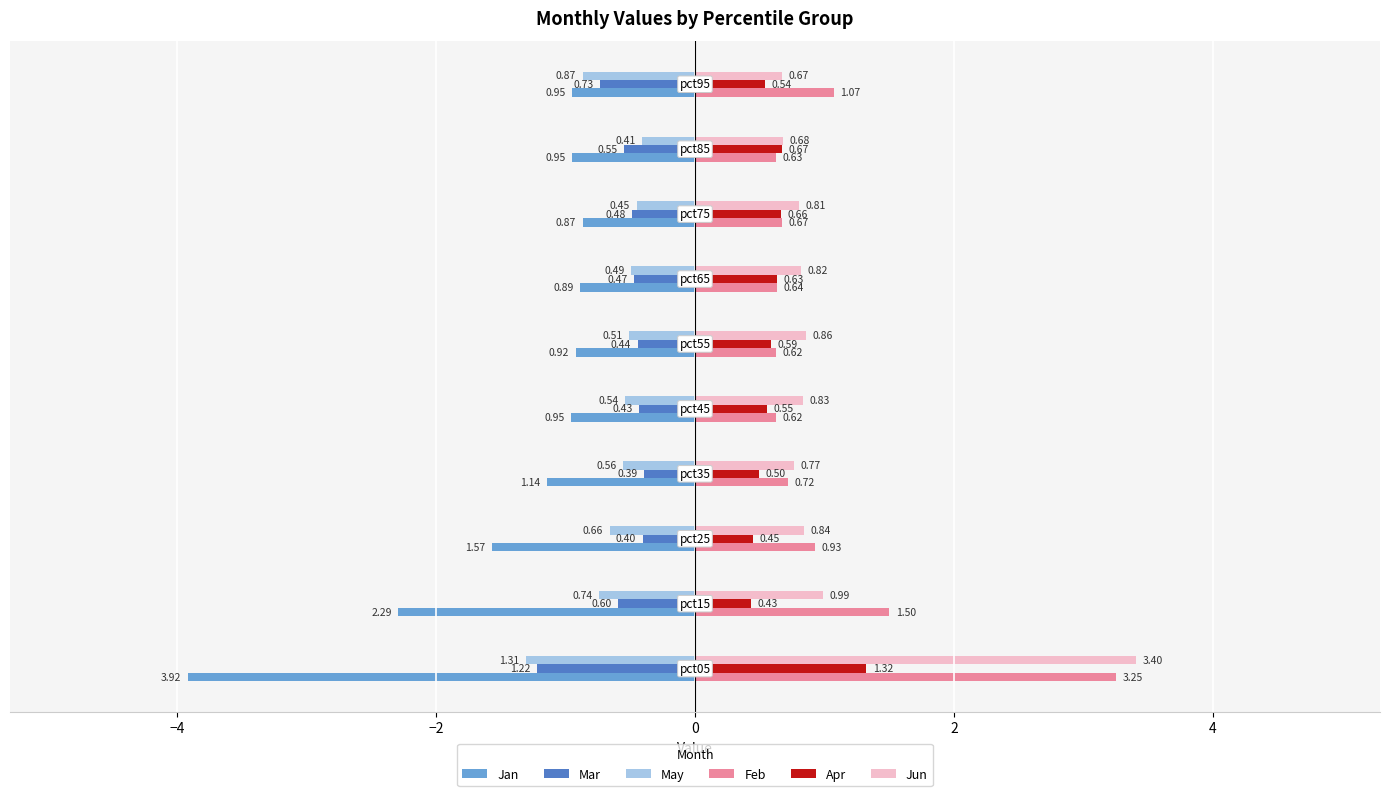

What is the difference between the second highest and second lowest values in the Jun series?

0.3